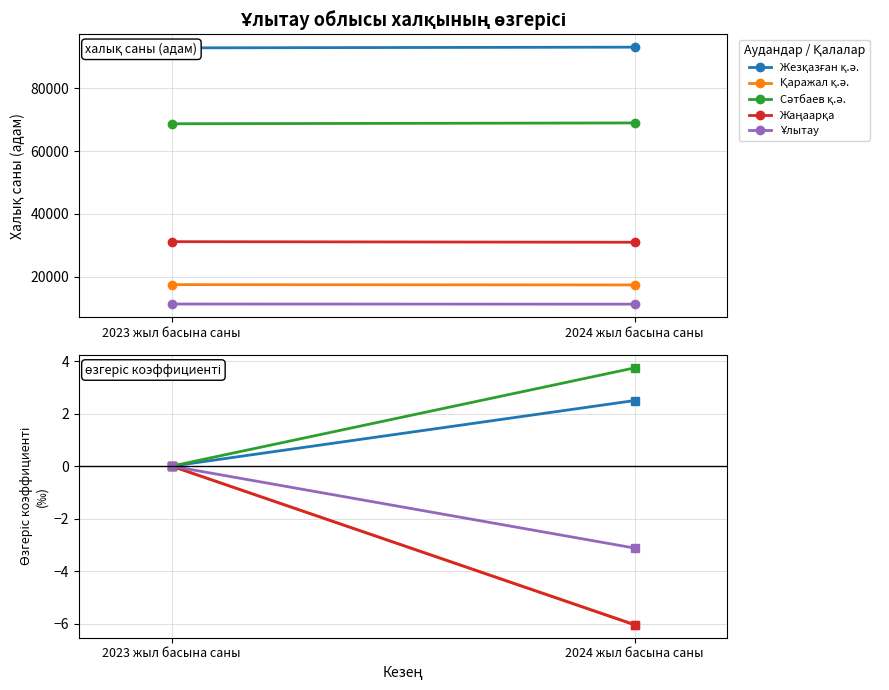

List the series in order of their peak value, lowest first.

Қаражал қ.ә., Жаңаарқа, Ұлытау, Жезқазған қ.ә., Сәтбаев қ.ә.